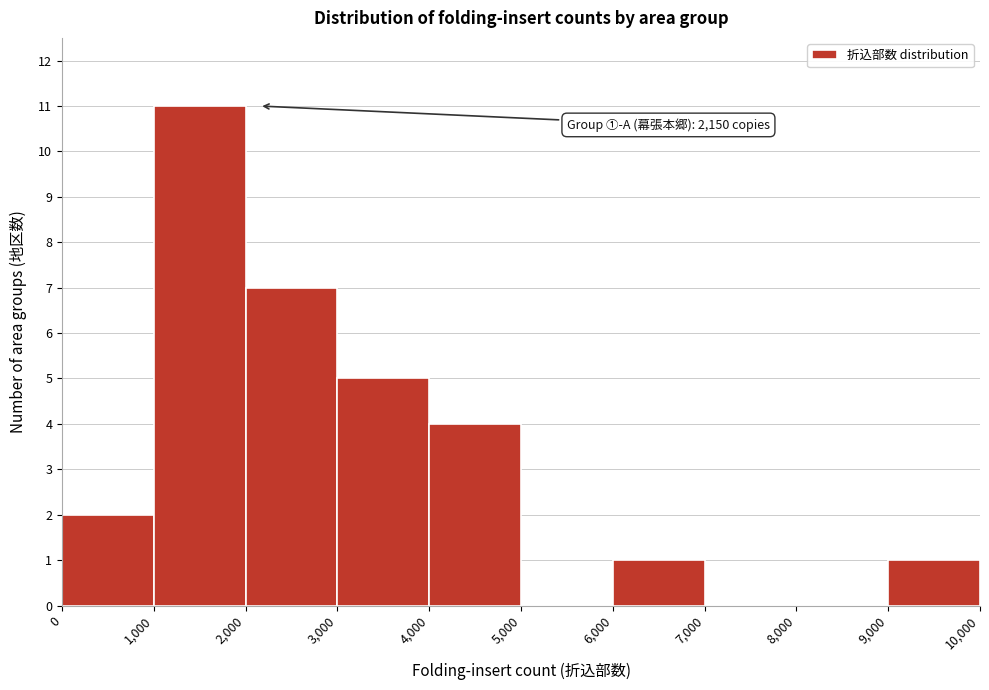

Which range on the x-axis has the tallest bar?

1,000 to 2,000